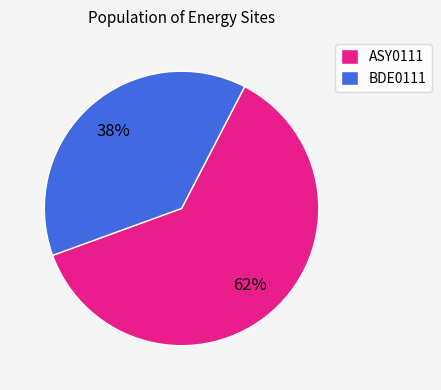

To the nearest percent, what portion does BDE0111 represent?

38%